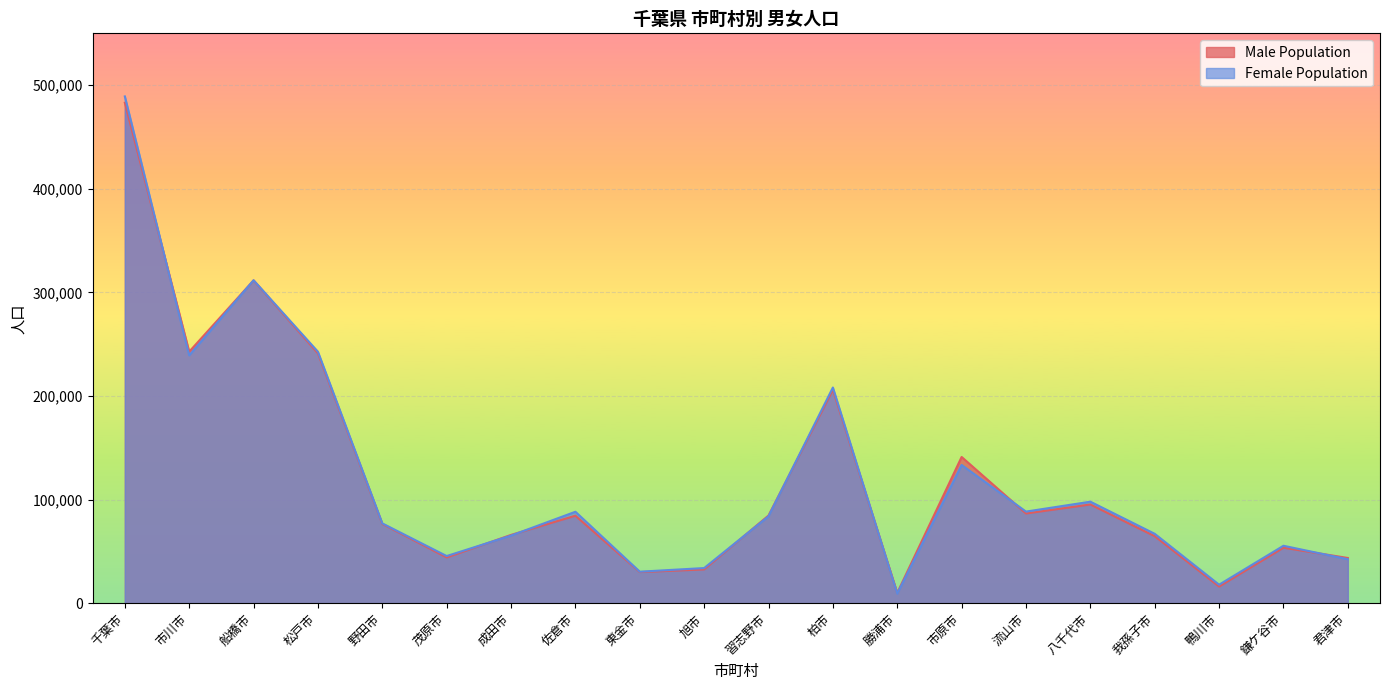

Reading left to right, extract all data points from this chart.

Male Population: 千葉市=483005	市川市=242730	船橋市=311533	松戸市=241110	野田市=76528	茂原市=44141	成田市=65891	佐倉市=84426	東金市=30010	旭市=32593	習志野市=84605	柏市=205983	勝浦市=9920	市原市=141116	流山市=86560	八千代市=95251	我孫子市=64666	鴨川市=16064	鎌ケ谷市=53540	君津市=43628
Female Population: 千葉市=489126	市川市=239196	船橋市=311707	松戸市=242687	野田市=76999	茂原市=45495	成田市=65270	佐倉市=88244	東金市=30378	旭市=33898	習志野市=83869	柏市=208149	勝浦市=9273	市原市=133411	流山市=88391	八千代市=97964	我孫子市=66953	鴨川市=17843	鎌ケ谷市=55416	君津市=42410